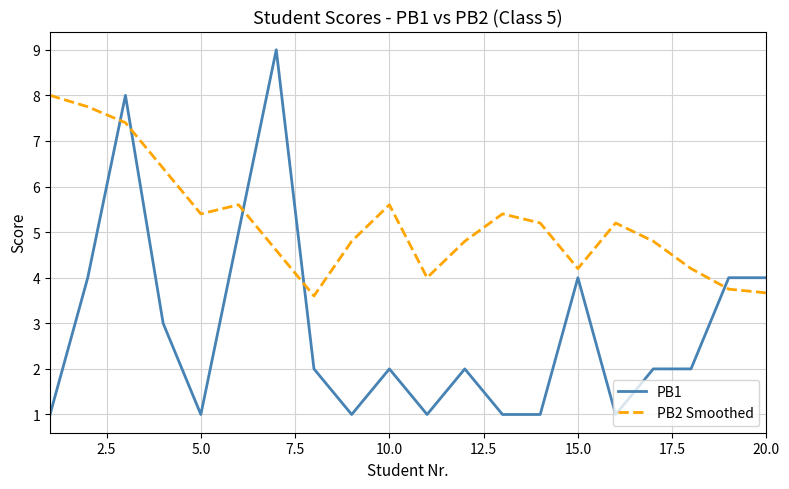

Which series has the largest total across all categories?

PB2 Smoothed